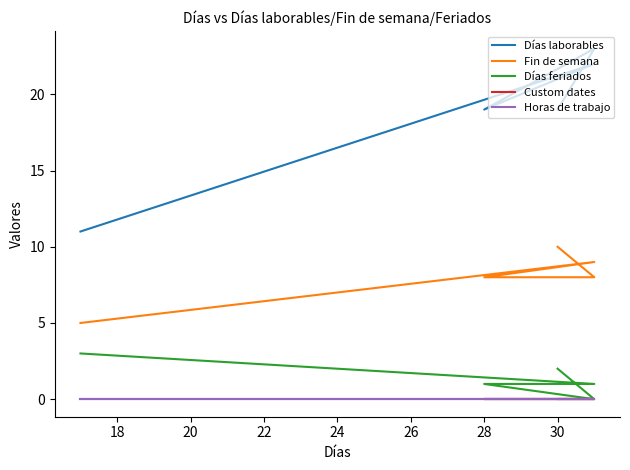

How many values in the Fin de semana series exceed 8?

2